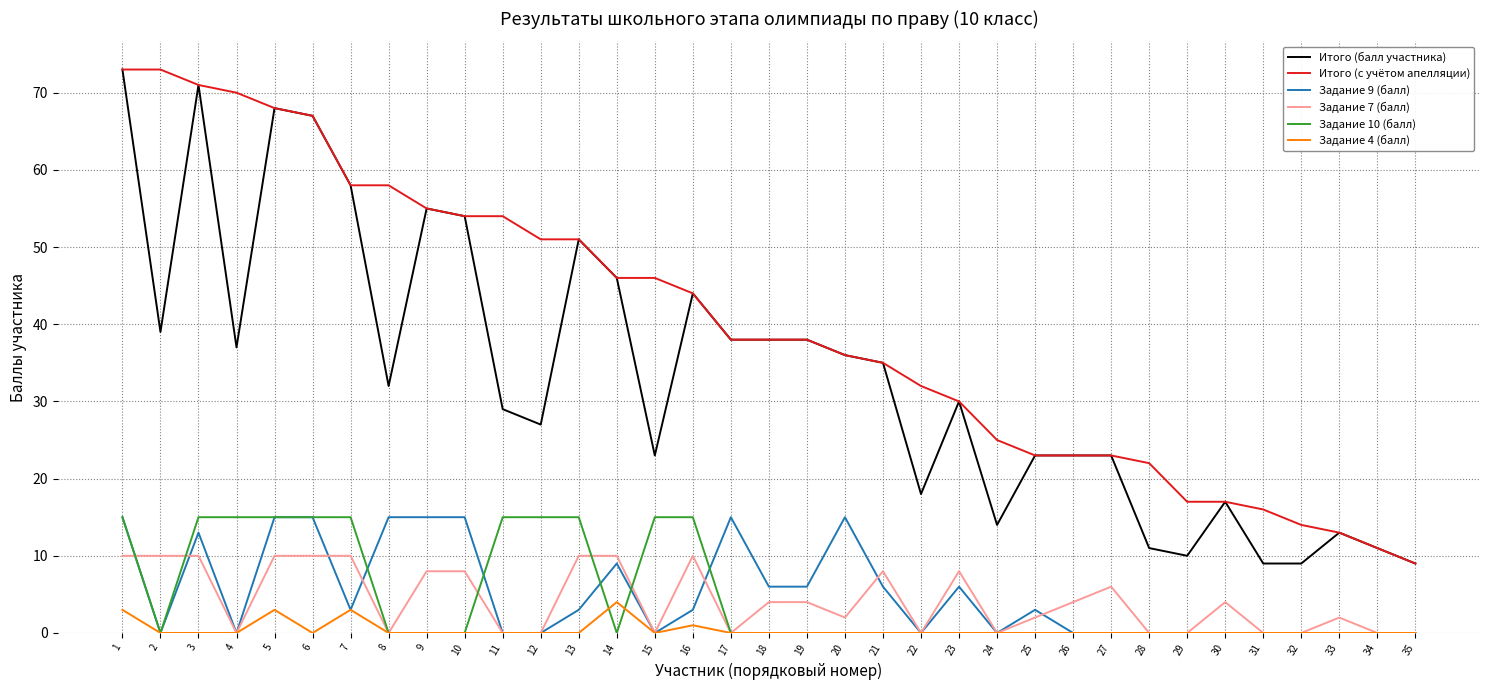

What is the sum of all Итого (балл участника) values?

1179